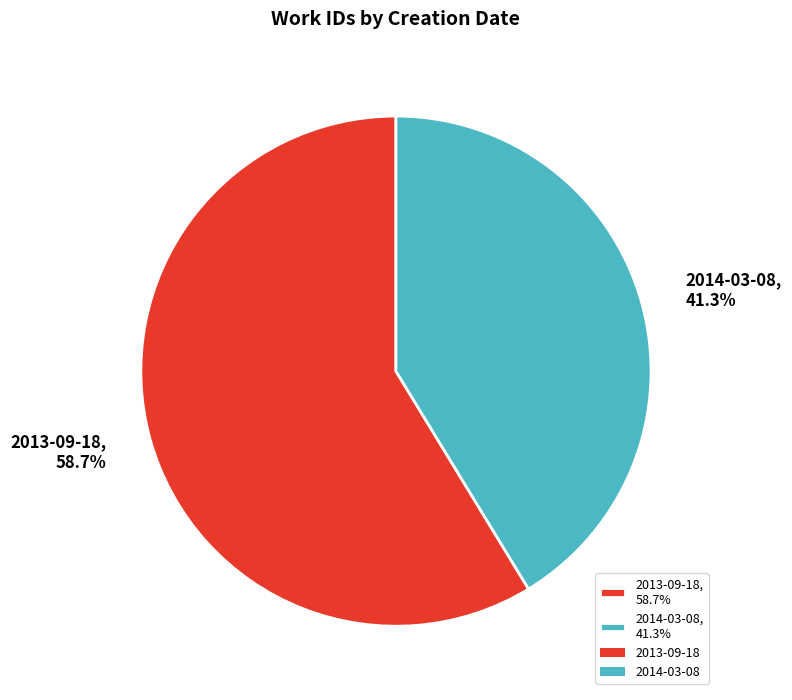

What is the largest slice in the pie chart?

2013-09-18